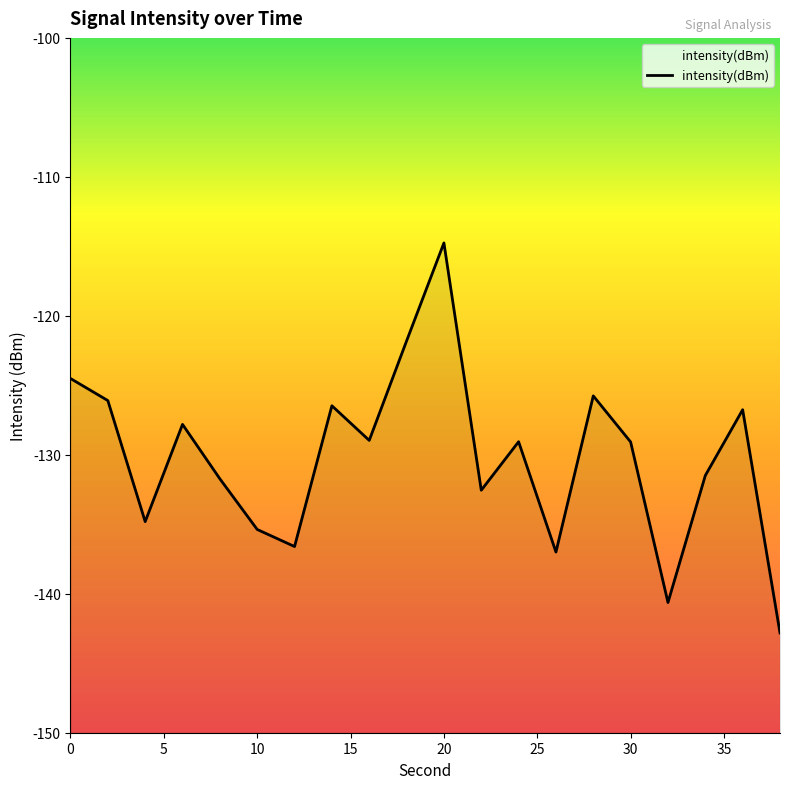

Reading right to left, extract all data points from this chart.

-142.8	-126.8	-131.5	-140.6	-129.1	-125.8	-137.0	-129.1	-132.5	-114.8	-121.8	-129.0	-126.5	-136.6	-135.4	-131.7	-127.8	-134.8	-126.1	-124.5